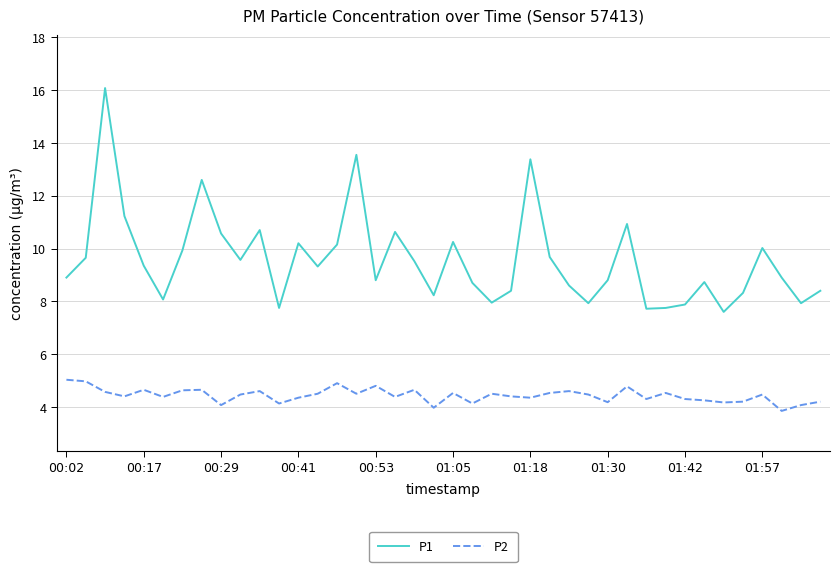

List the series in order of their peak value, highest first.

P1, P2